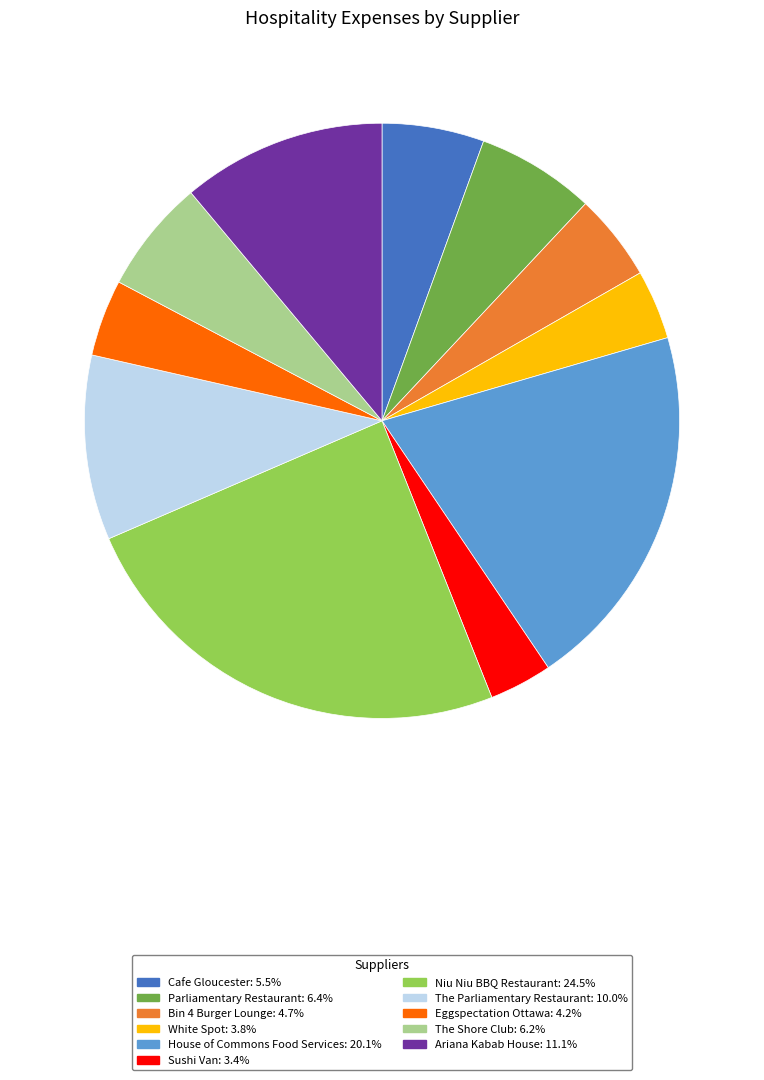

Which has a higher value, Bin 4 Burger Lounge or Parliamentary Restaurant?

Parliamentary Restaurant